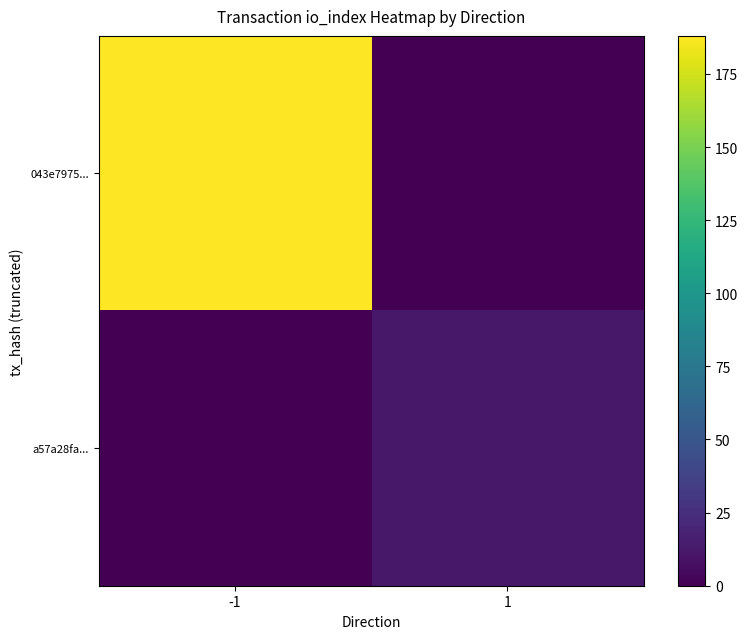

What is the maximum value shown in the chart?

188